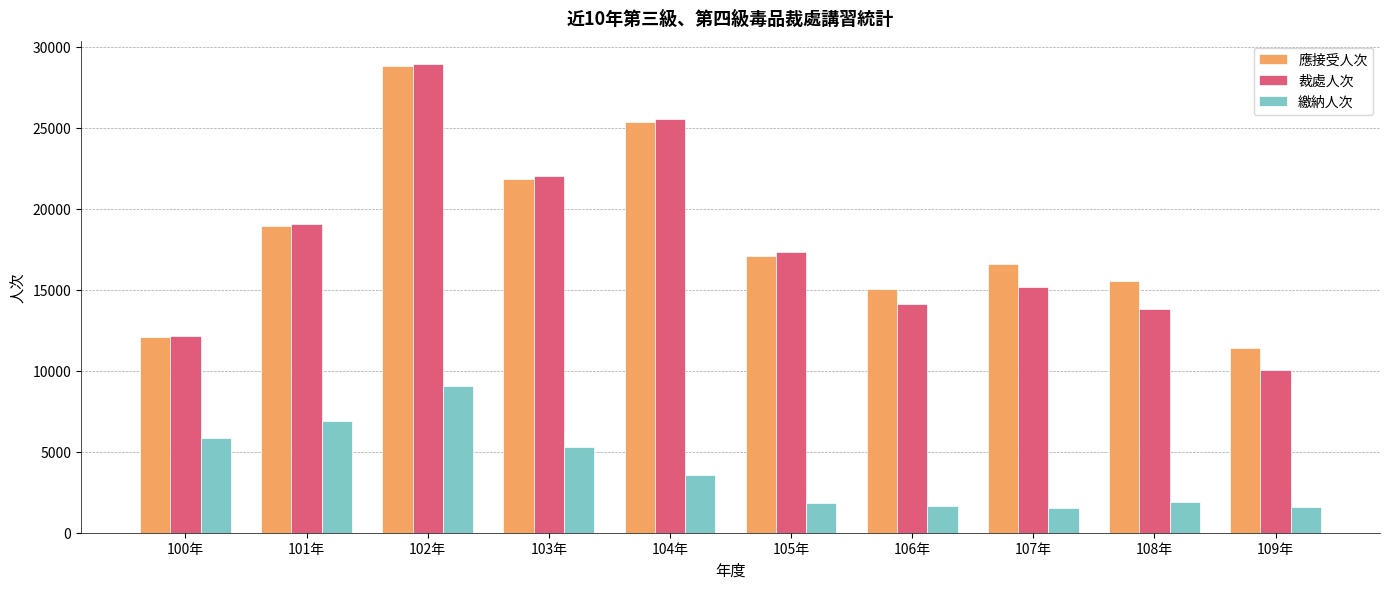

True or false: 應接受人次 has a value of 17059 at 105年.

True